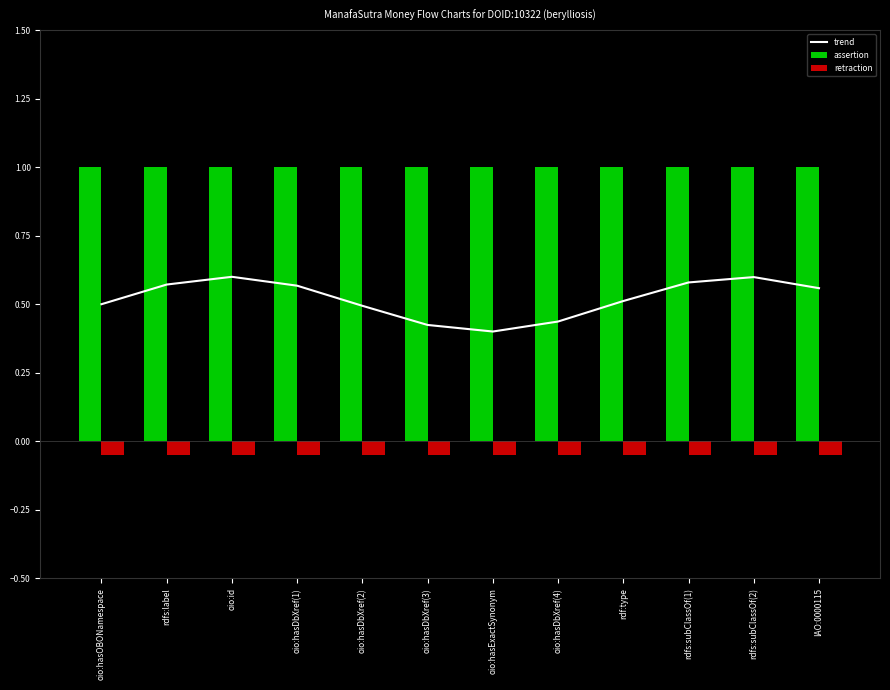

What is the difference between the highest and lowest values at oio:hasDbXref(3)?

1.1